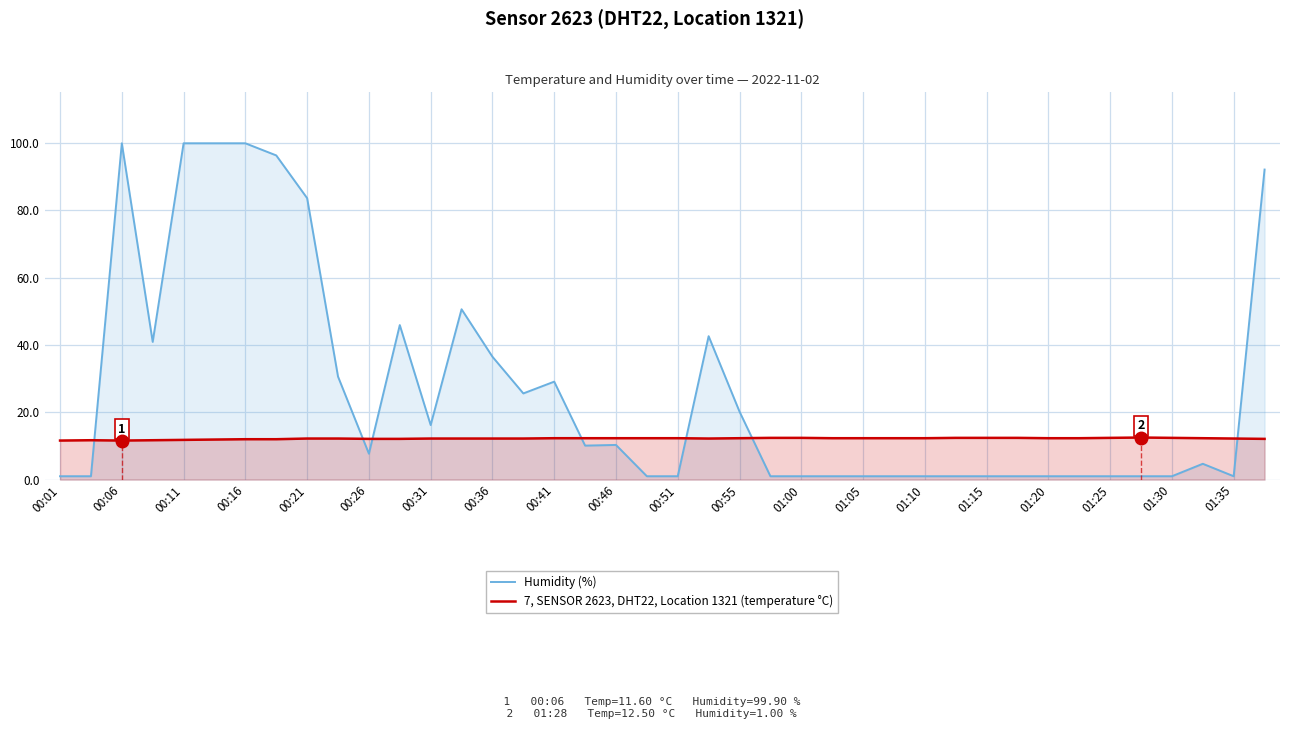

Which series ends up on top after the final intersection of 7, SENSOR 2623, DHT22, Location 1321 (temperature °C) and Humidity (%)?

Humidity (%)